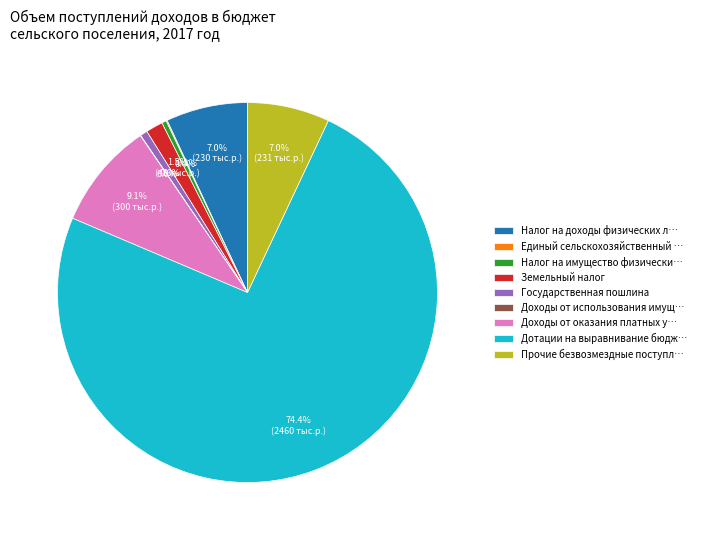

How much of the chart is everything except Государственная пошлина?

99.4%